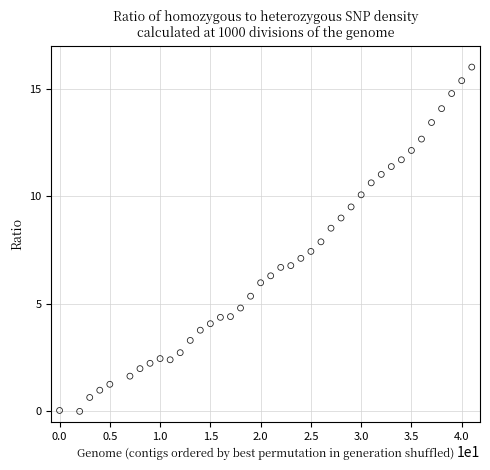

What is the range of X values (max minus min)?

41.0